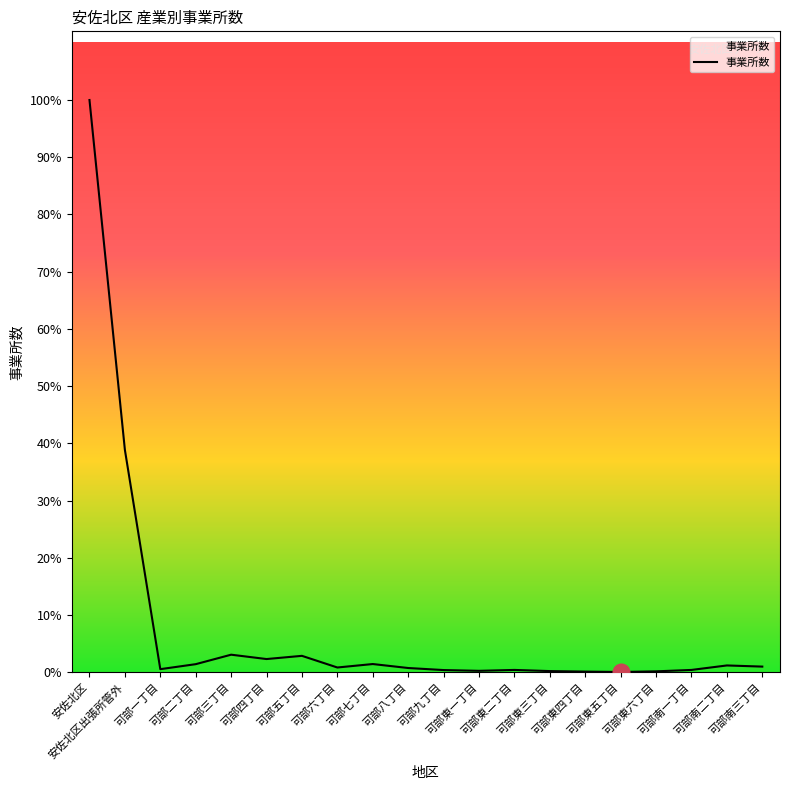

Does the chart have visible grid lines?

No